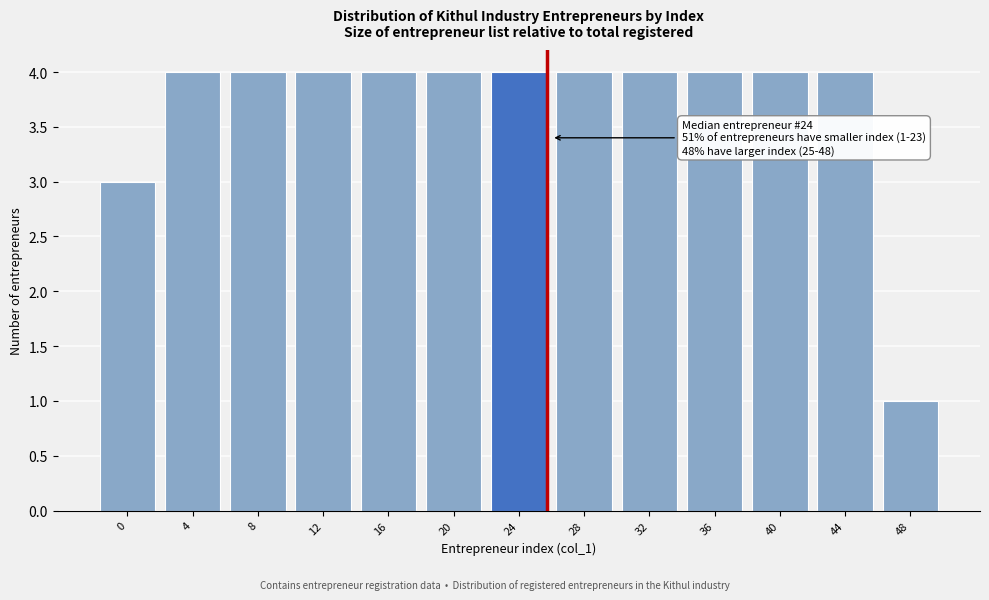

Reading left to right, list all the values displayed in this chart.

0=3	4=4	8=4	12=4	16=4	20=4	24=4	28=4	32=4	36=4	40=4	44=4	48=1